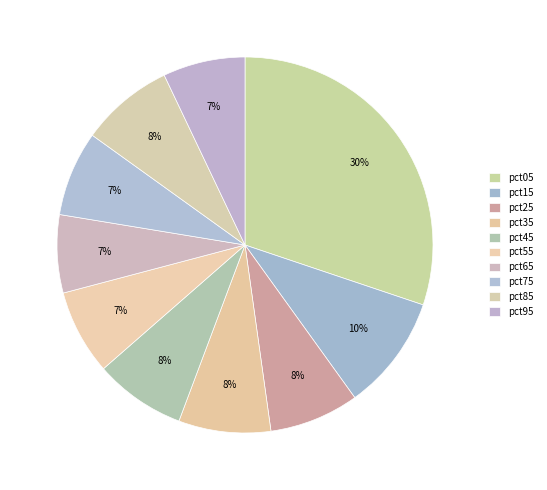

How many segments does this pie chart have?

10